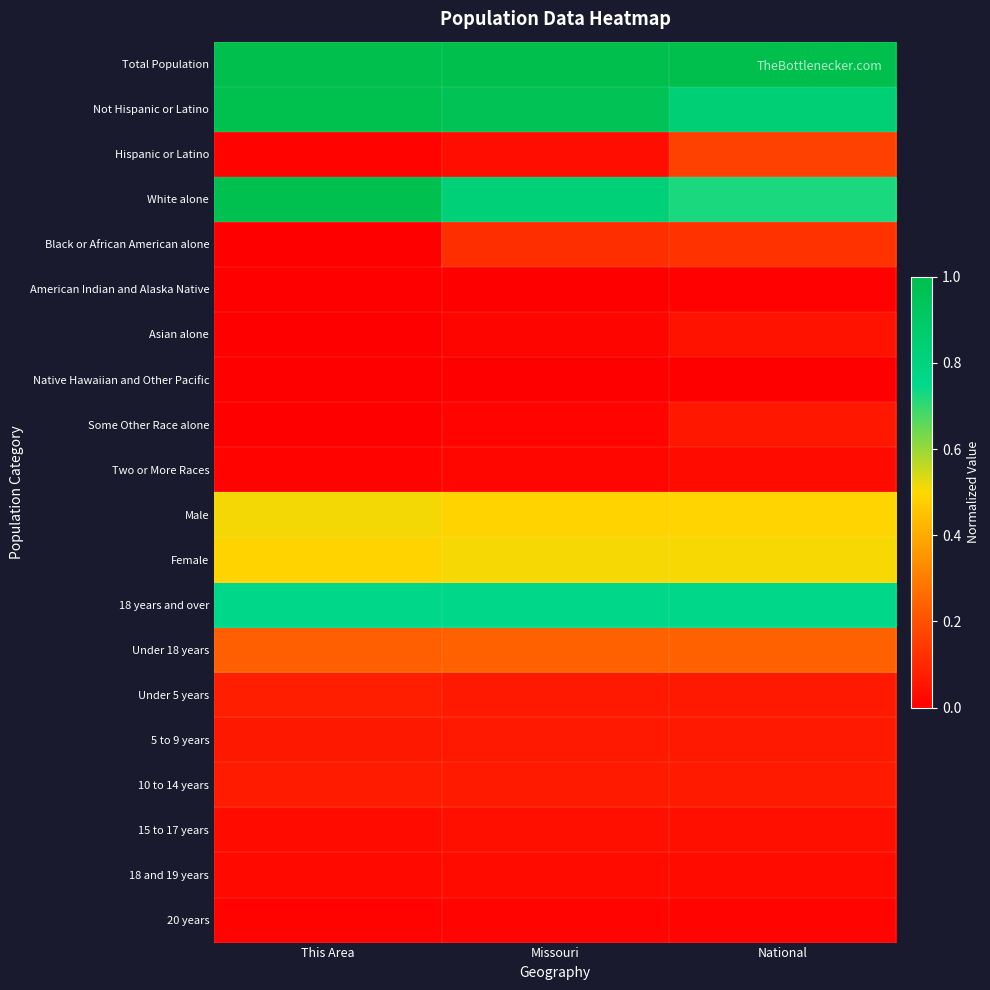

What is the spread (max minus min) of values at Missouri?

1.0